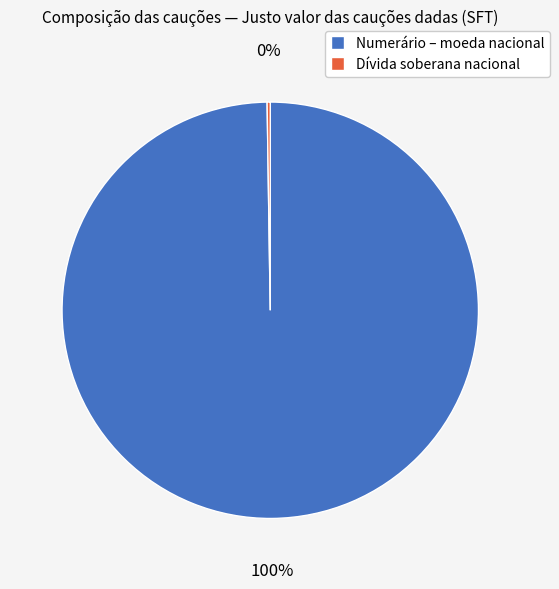

To the nearest percent, what is the difference between the largest and smallest slice percentages?

100%